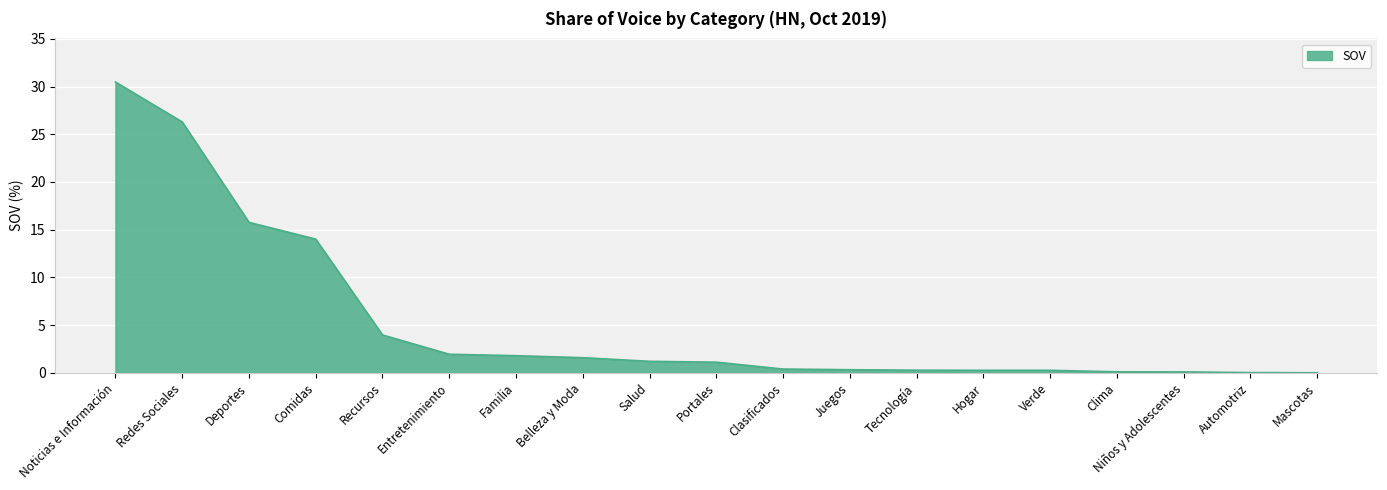

The value at Mascotas is 0.0. True or false?

True